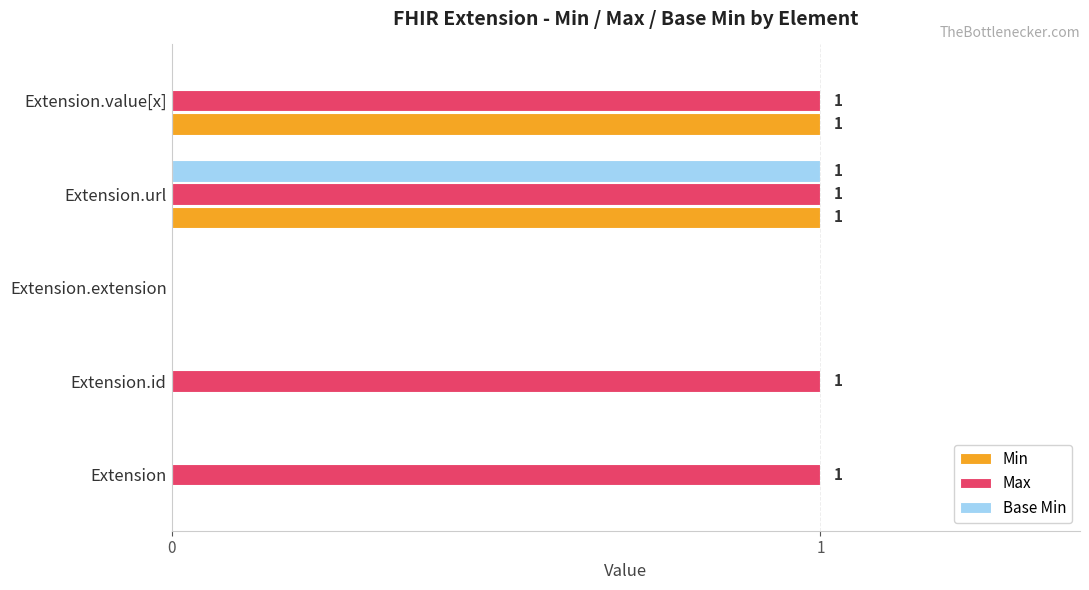

Is it true that Max equals 2 at Extension.url?

False